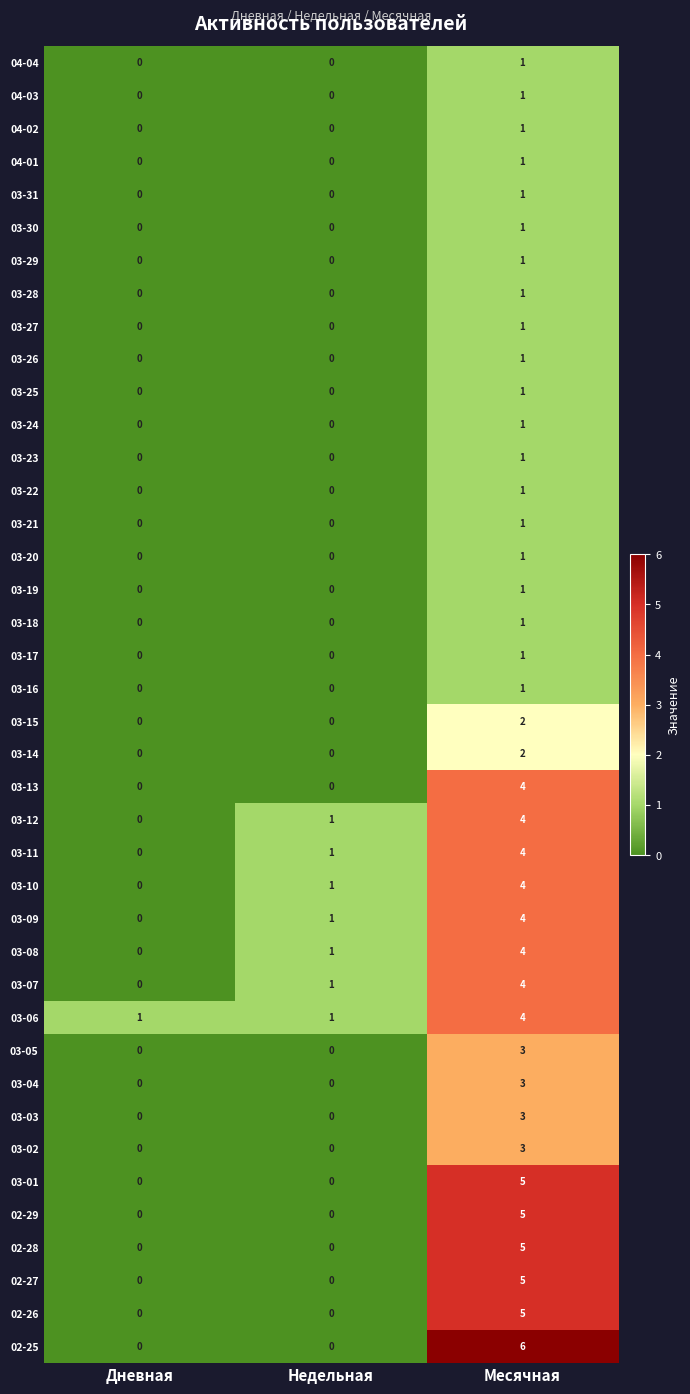

What is the difference between the maximum and second lowest values in the 02-29 series?

5